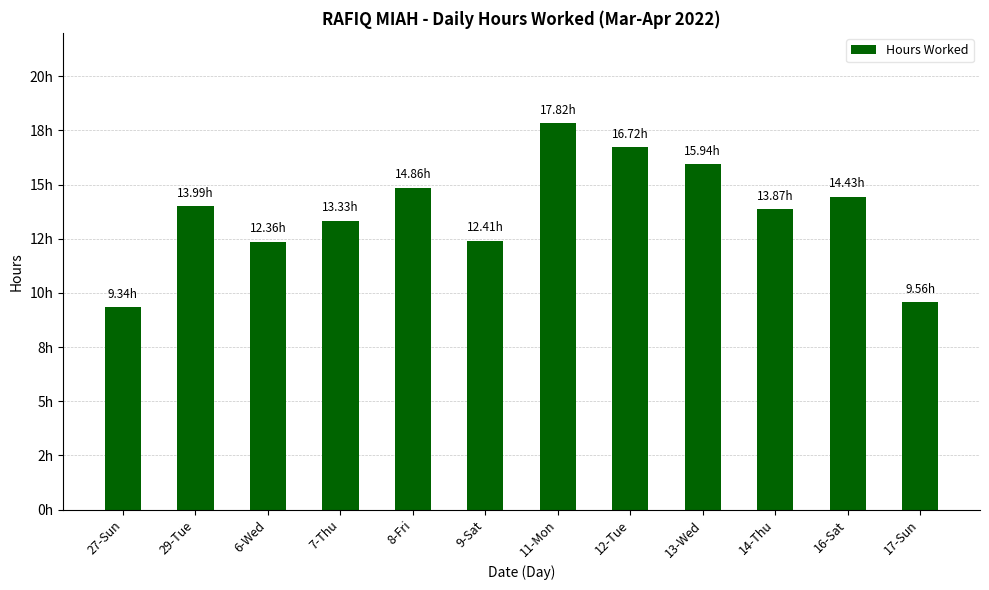

Does the chart contain any negative values?

No